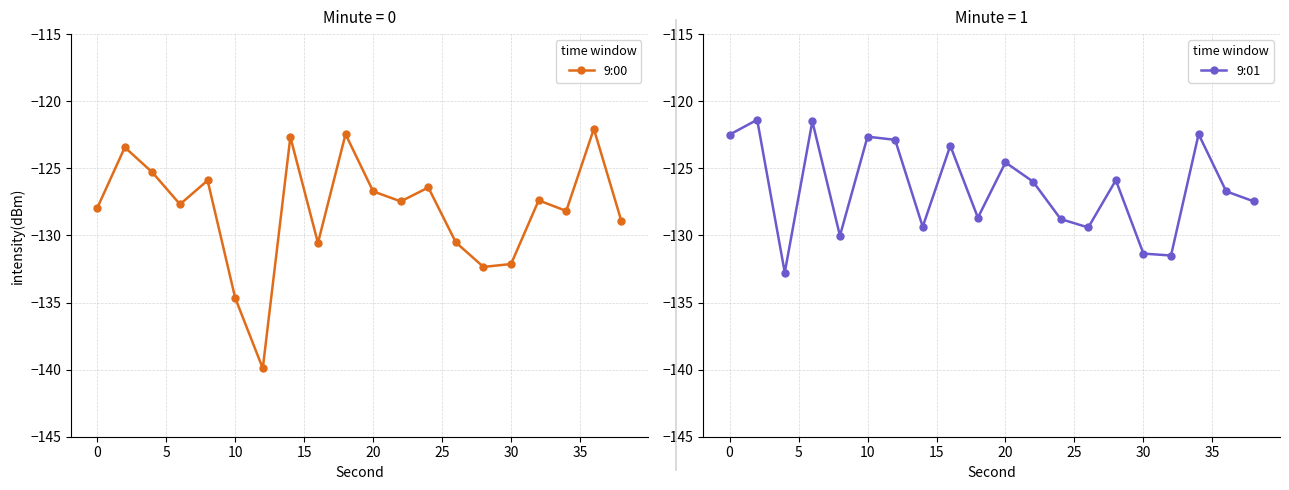

What is the sum of all 9:00 values?

-2562.7